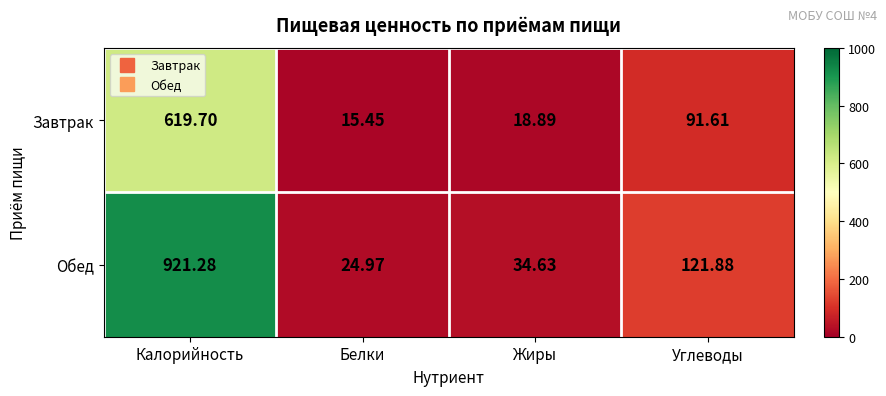

At which category does the chart reach its peak across all series?

Калорийность